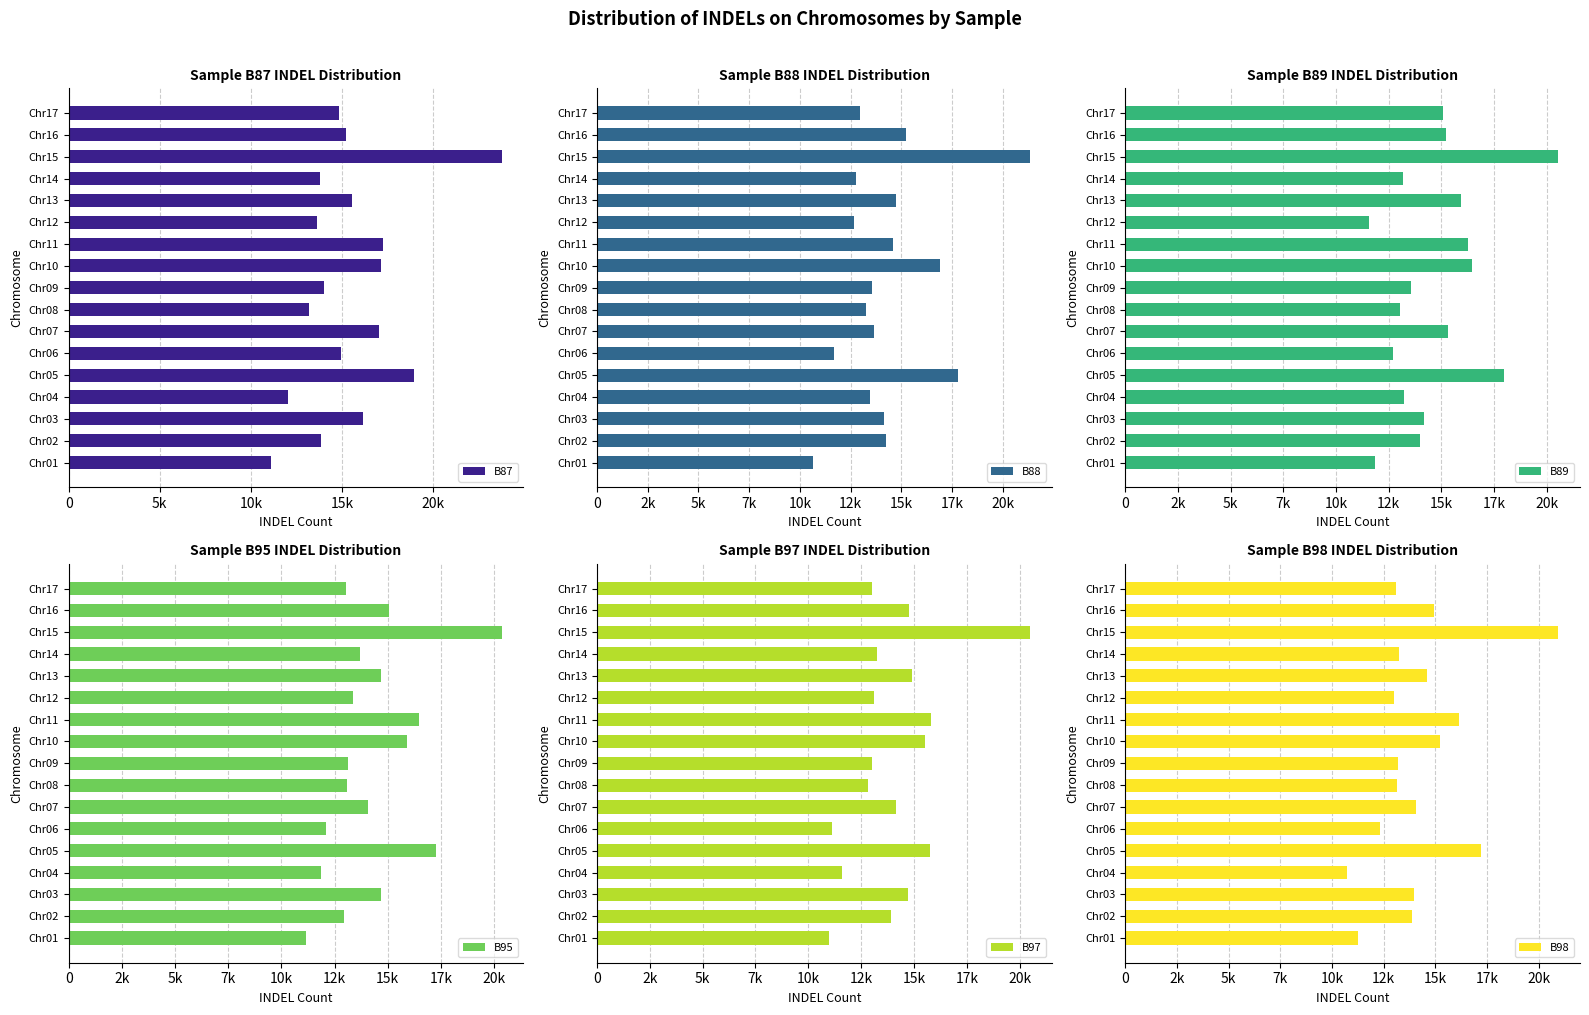

Count the number of categories in the chart.

17